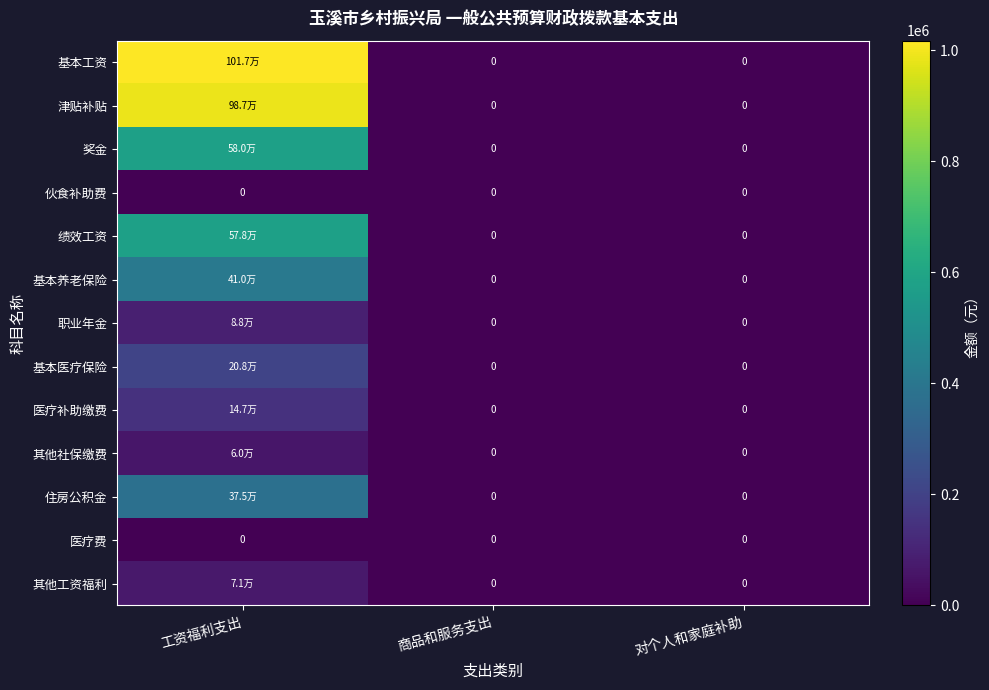

The value of 基本工资 at 工资福利支出 is 1016816.0. True or false?

True